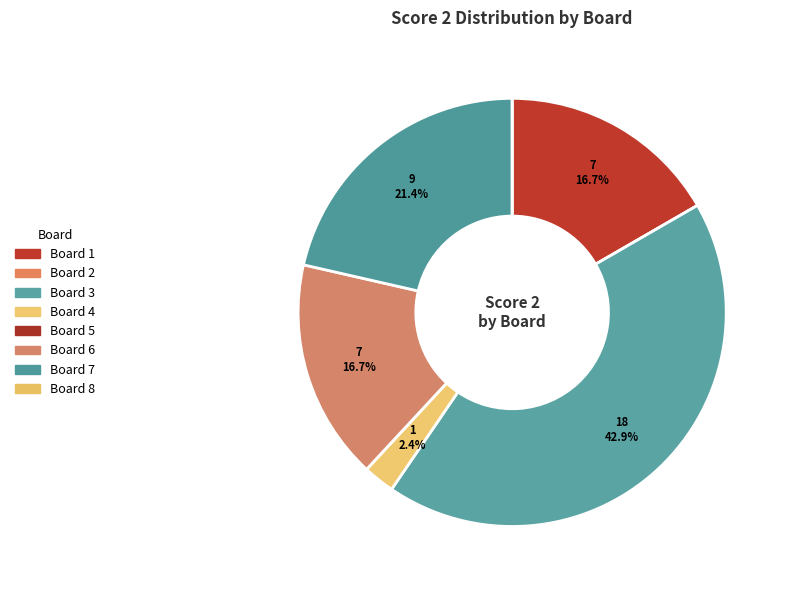

Is it true that Board 4 is 17% of the pie?

False